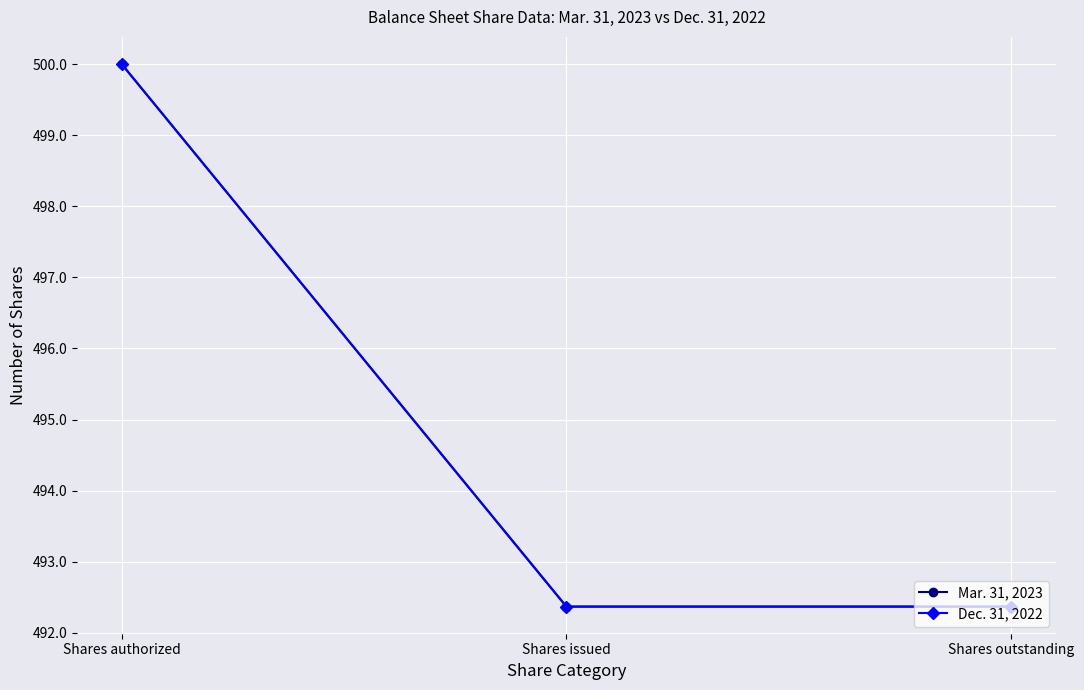

Rank the series by their maximum value, from lowest to highest.

Mar. 31, 2023, Dec. 31, 2022